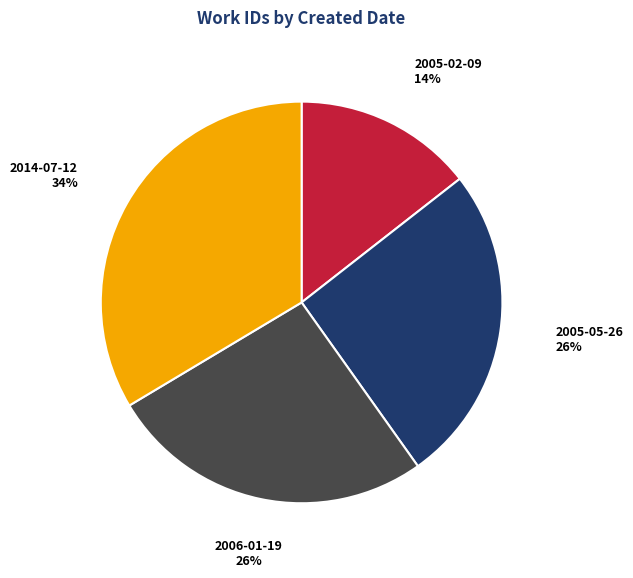

To the nearest percent, what percentage of the pie is 2014-07-12?

34%